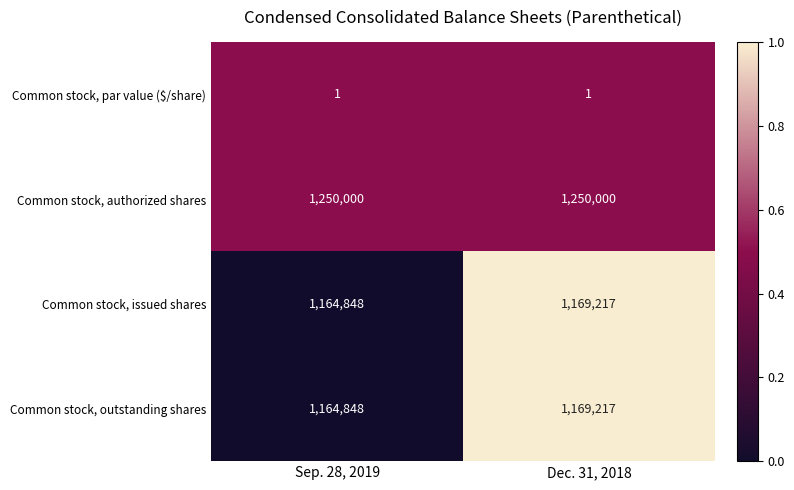

At which label is Common stock, issued shares closest to 1167032?

Sep. 28, 2019